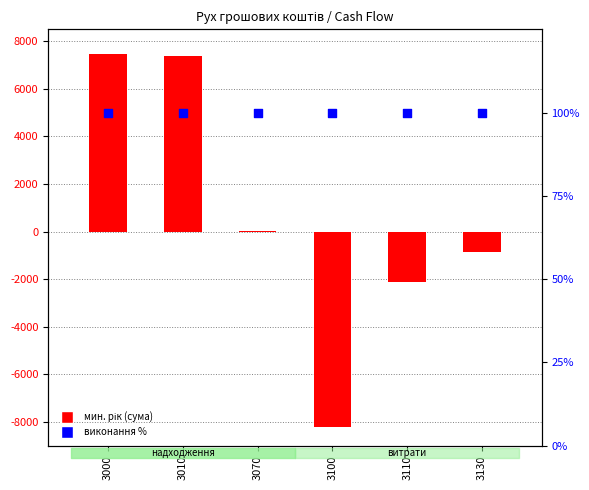

At how many categories does at least one series exceed -2764?

6